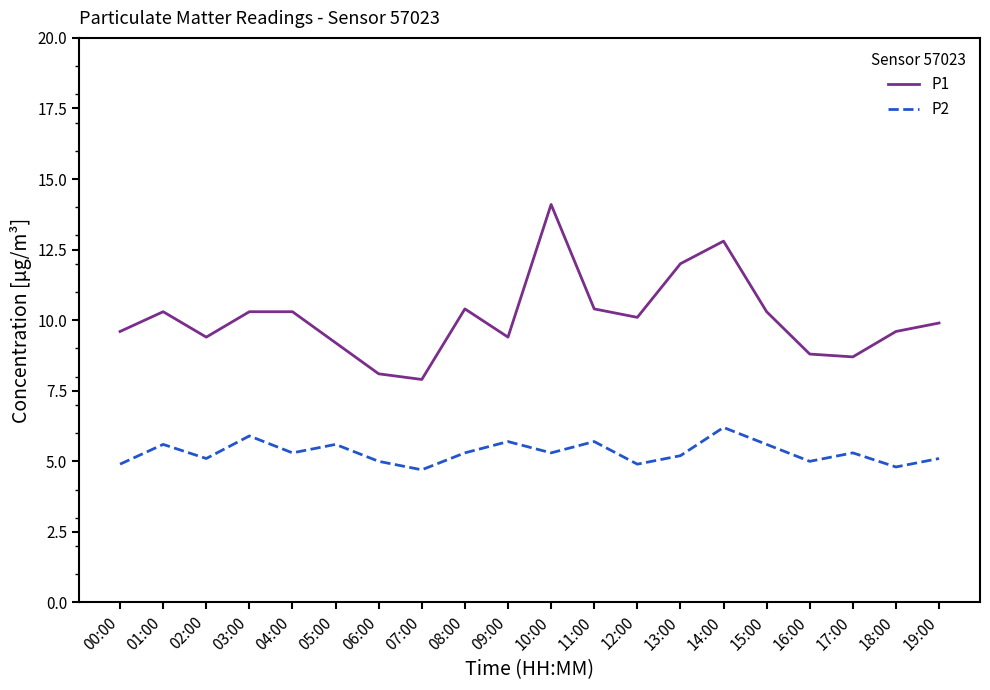

How many categories are shown in the chart?

20